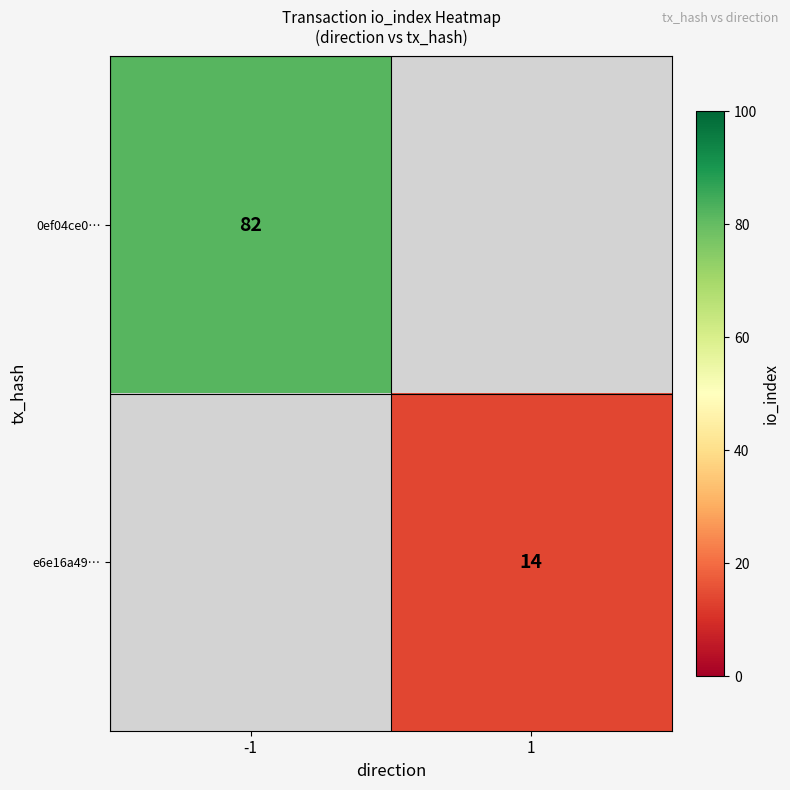

True or false: e6e16a49… has a value of 14 at 1.

True